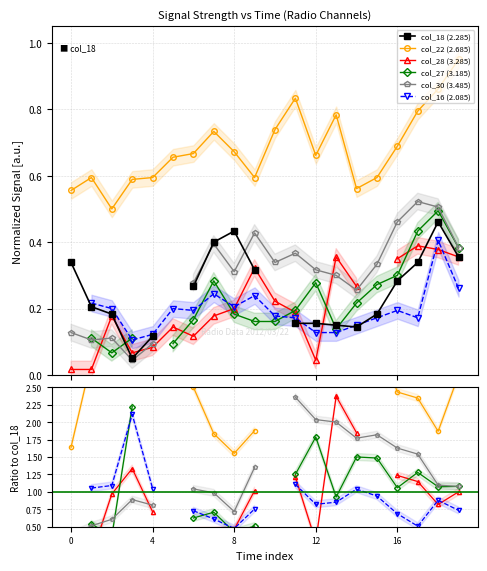

How many times do col_30 (3.485) and col_28 (3.285) cross each other?

3